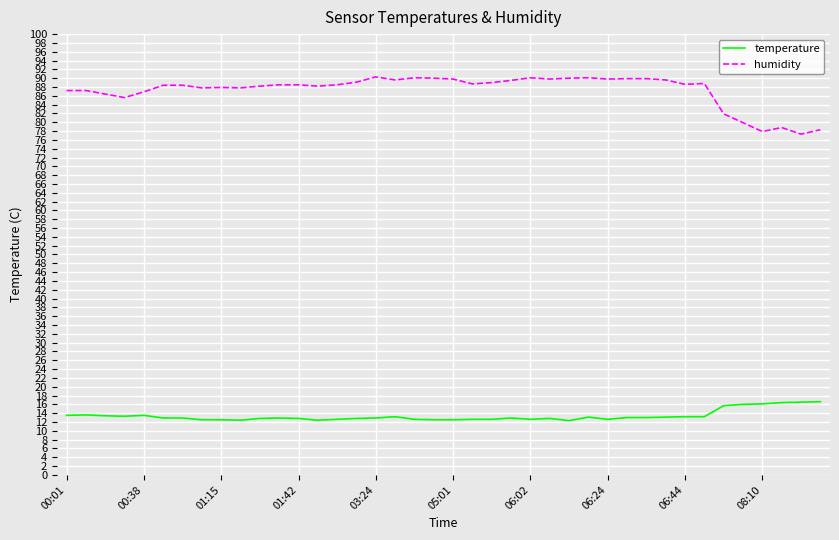

Which series has the widest spread of values?

humidity